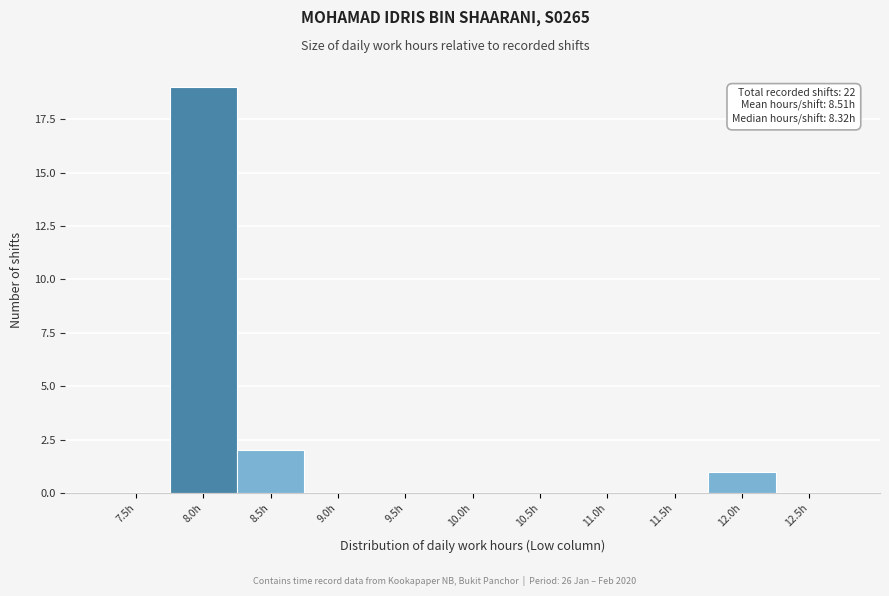

Reading left to right, extract all data points from this chart.

7.5h=0	8.0h=19	8.5h=2	9.0h=0	9.5h=0	10.0h=0	10.5h=0	11.0h=0	11.5h=0	12.0h=1	12.5h=0